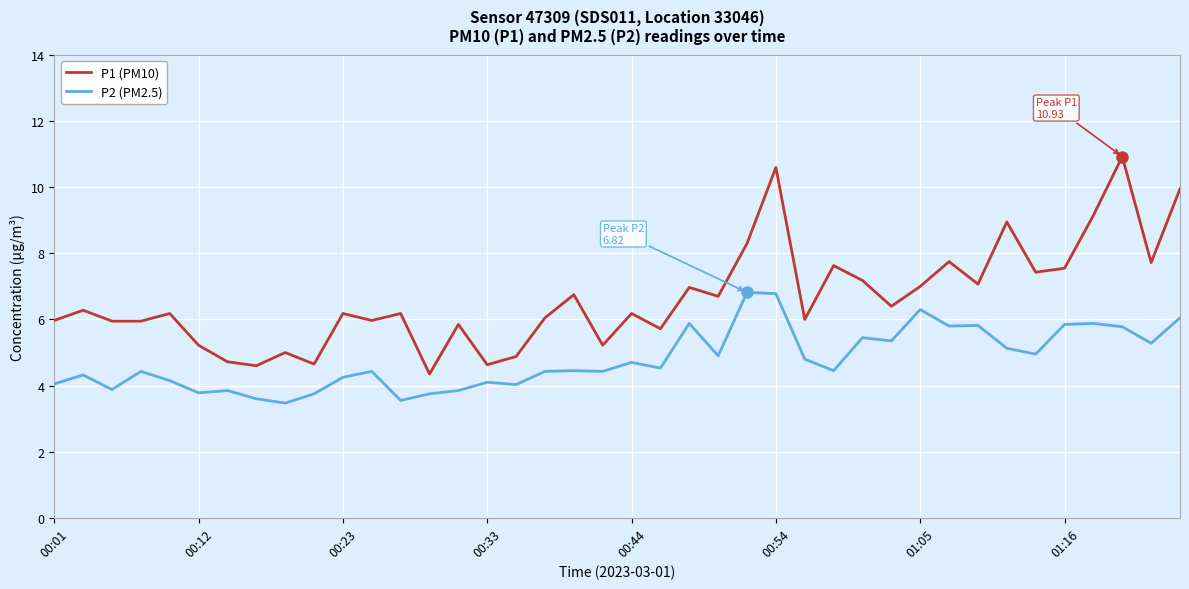

What are all the series names shown in the legend?

P1 (PM10), P2 (PM2.5)